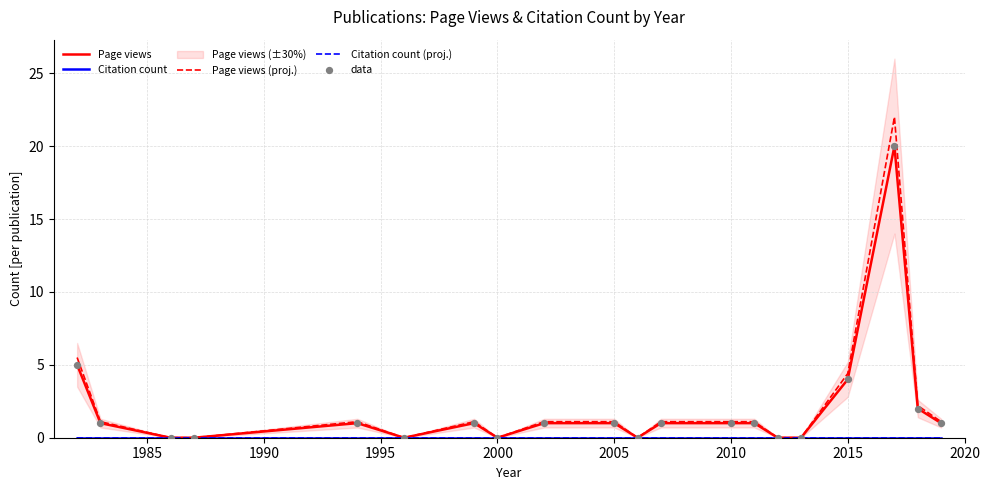

Which series contains the highest Y value?

Page views (proj.)